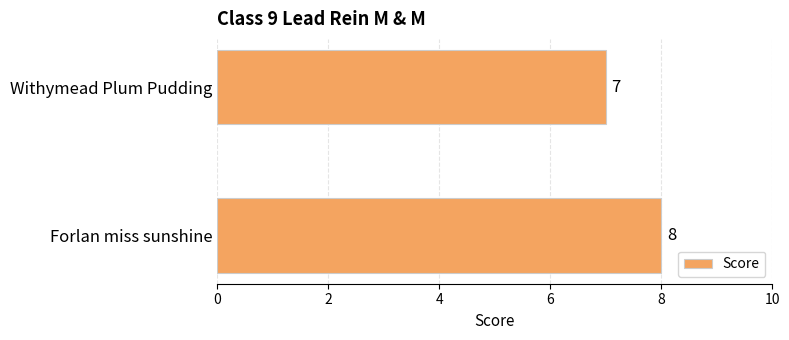

How many categories are shown in the chart?

2